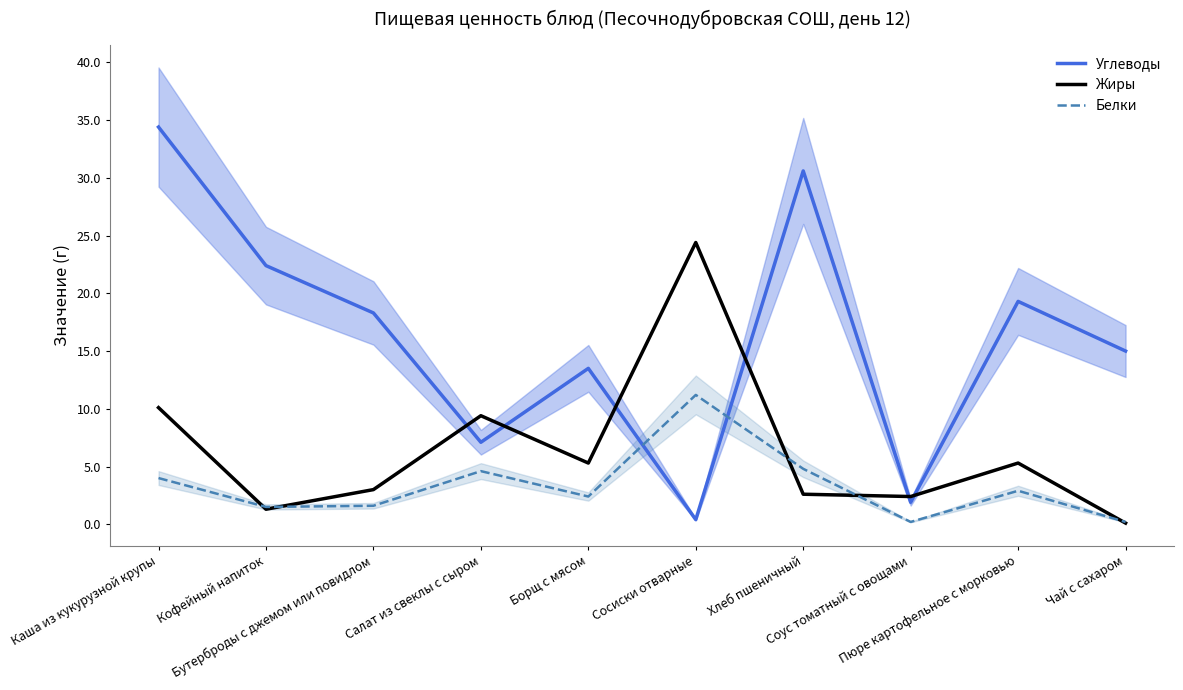

How many interior local valleys does the Углеводы series have?

3